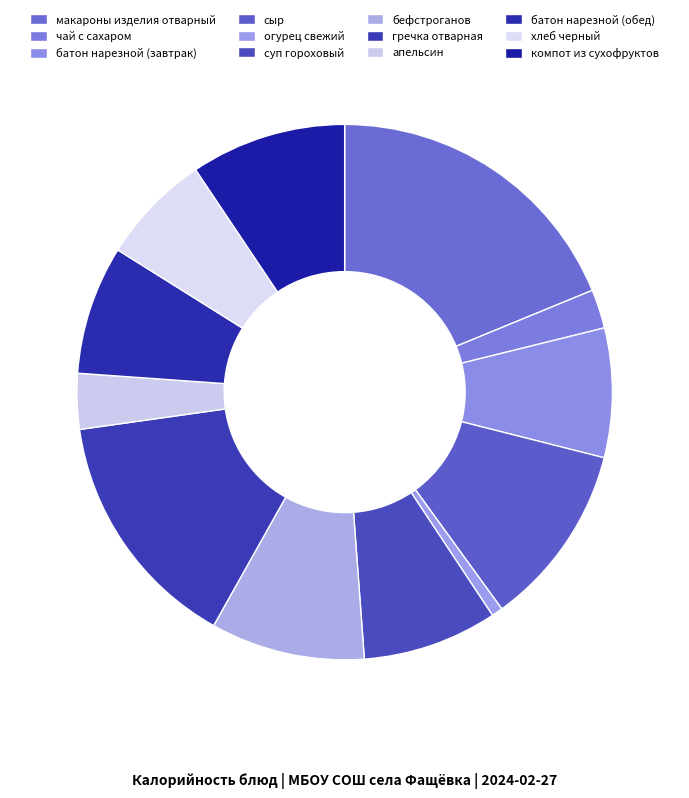

Combined, do гречка отварная and бефстроганов account for over 50%?

No